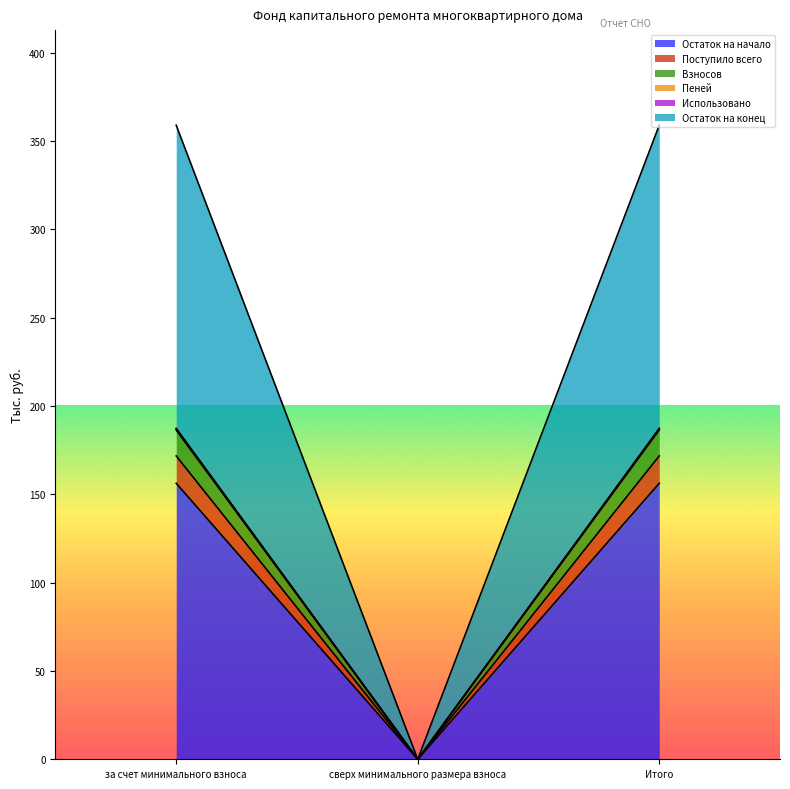

Where does the Поступило всего series first go above 171?

за счет минимального взноса